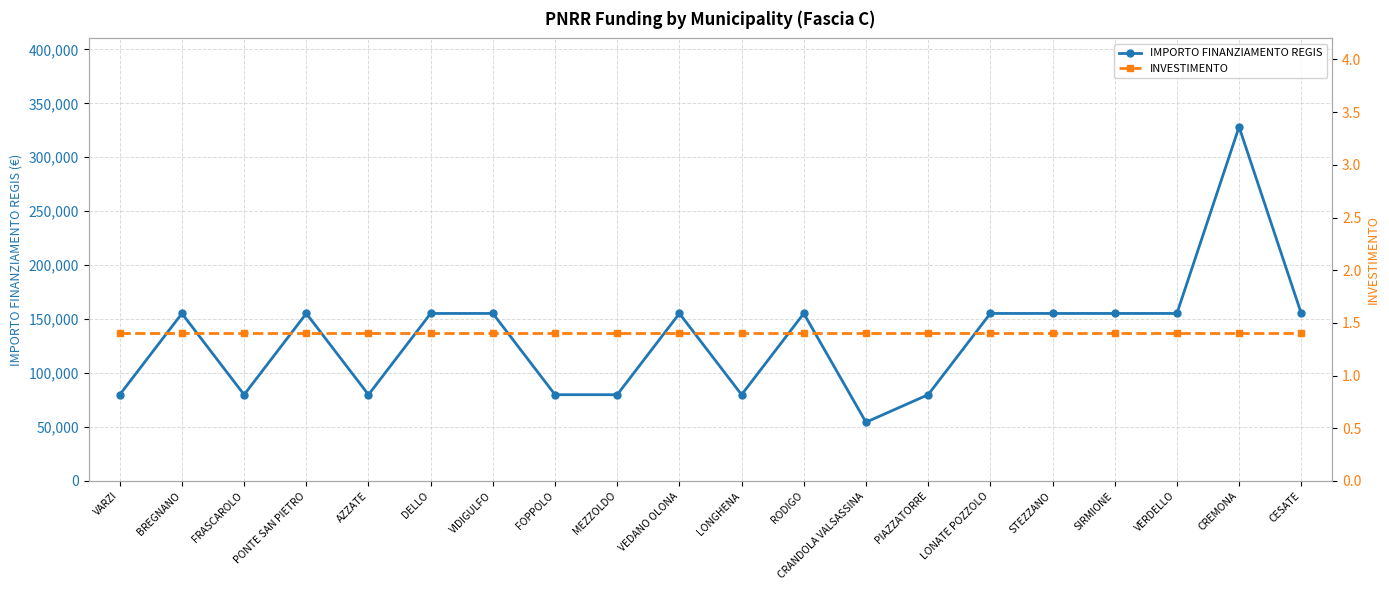

What is the sum of all INVESTIMENTO values?

28.0